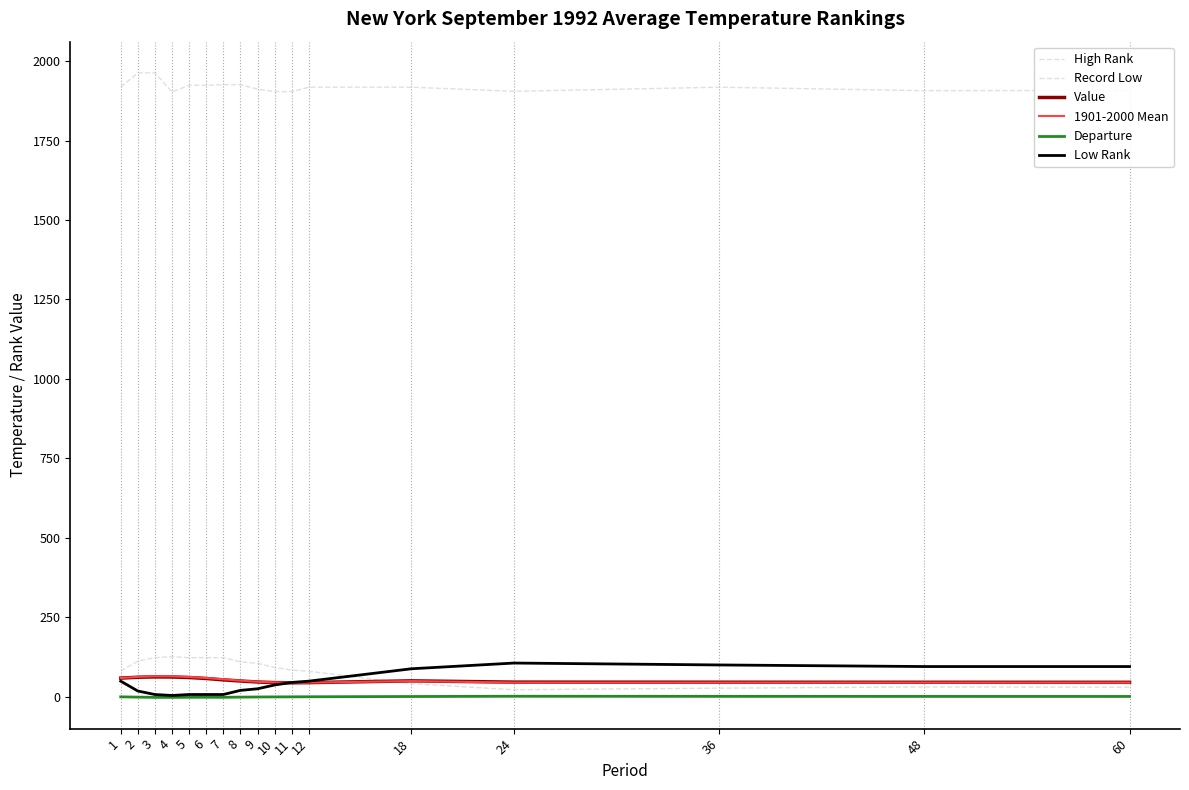

Where does the Value series first go above 49?

1